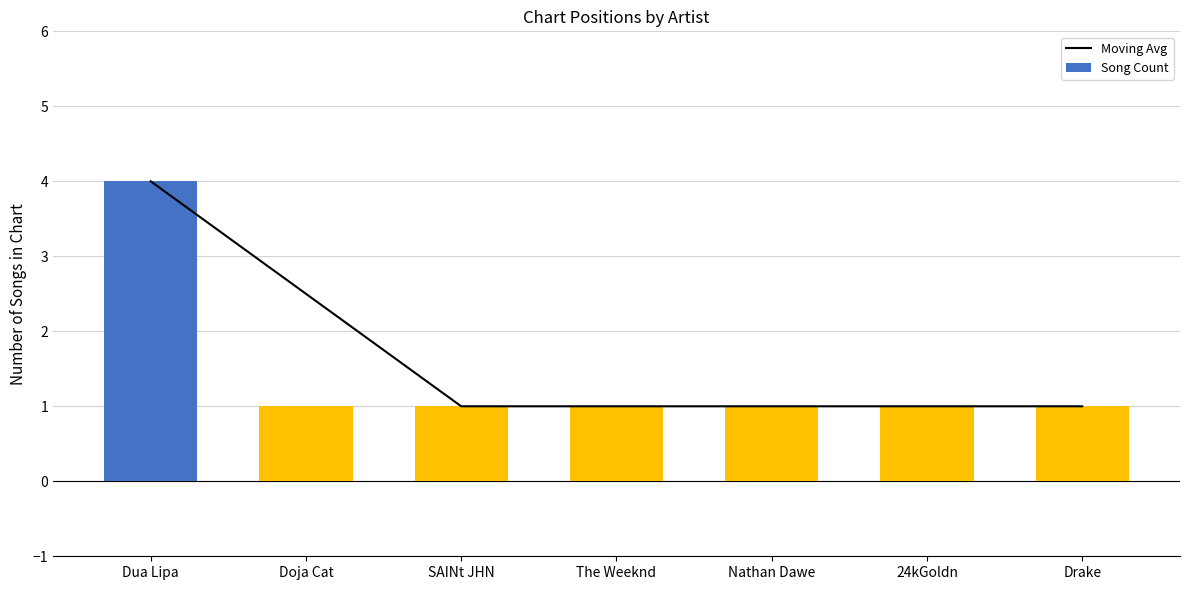

The value of Moving Avg at SAINt JHN is 1.0. True or false?

True